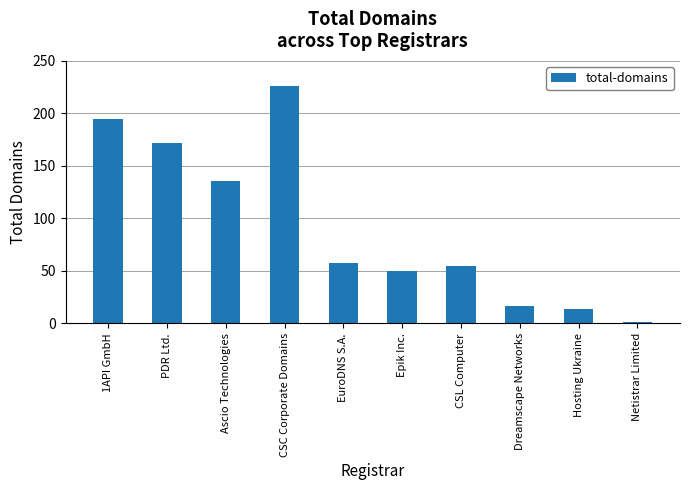

What is the sum of all values?

924